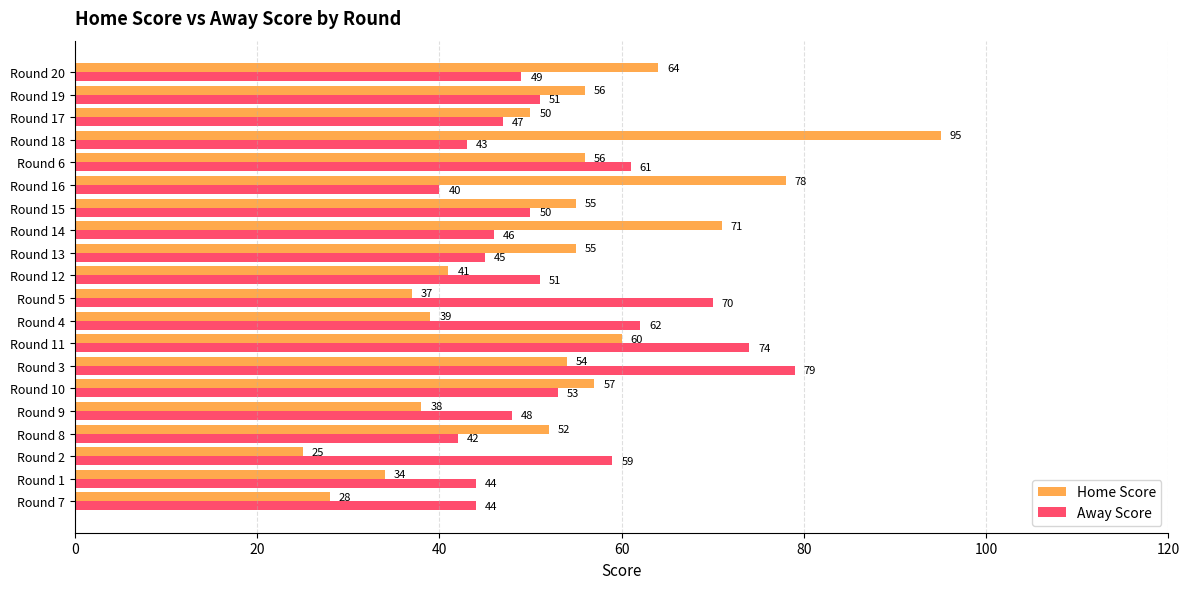

What is the greatest value displayed?

95